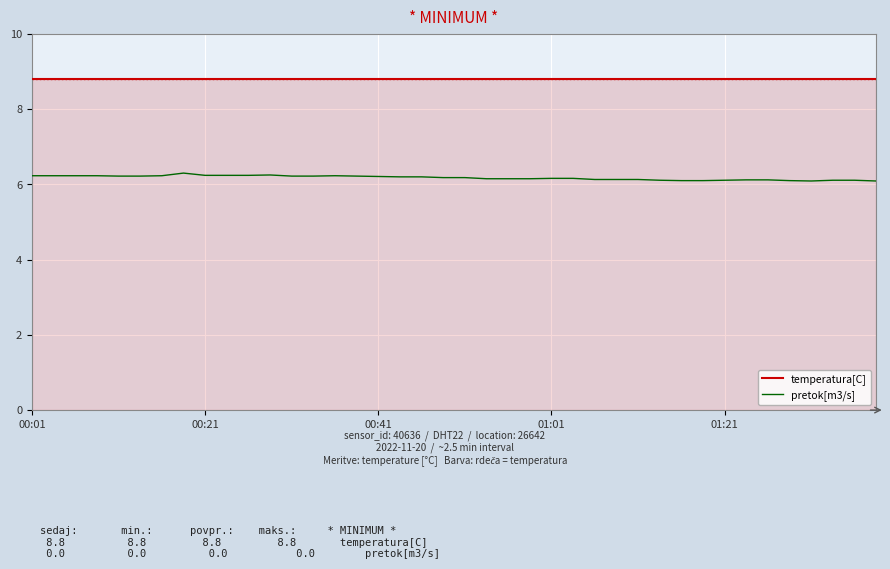

Which series has the largest total across all categories?

temperatura[C]